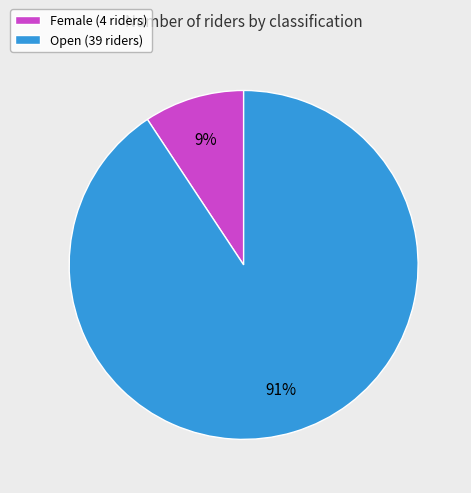

True or false: Open accounts for 91% of the total.

True